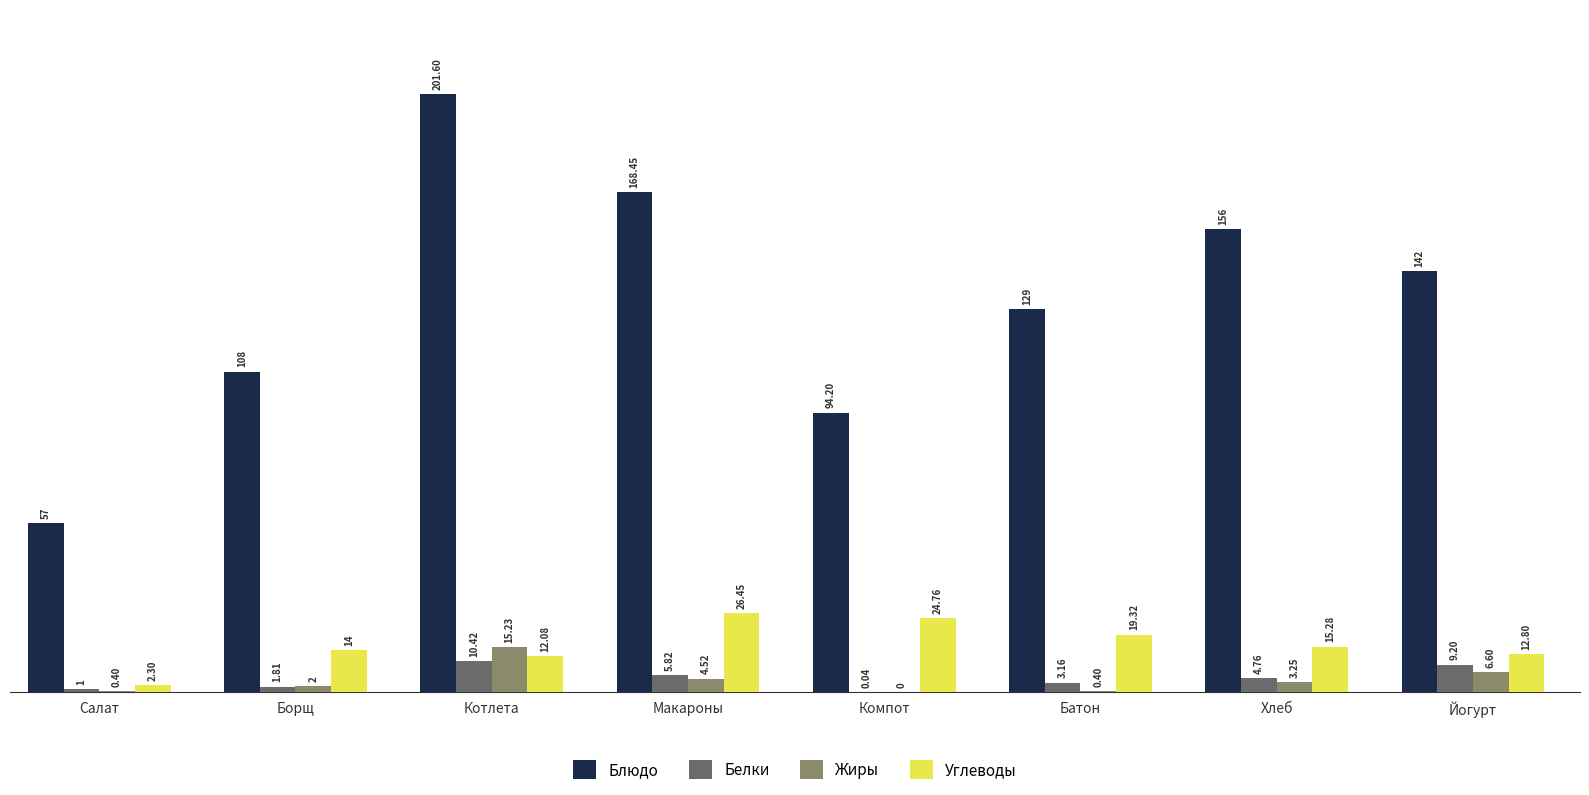

What are all the series names shown in the legend?

Блюдо, Белки, Жиры, Углеводы